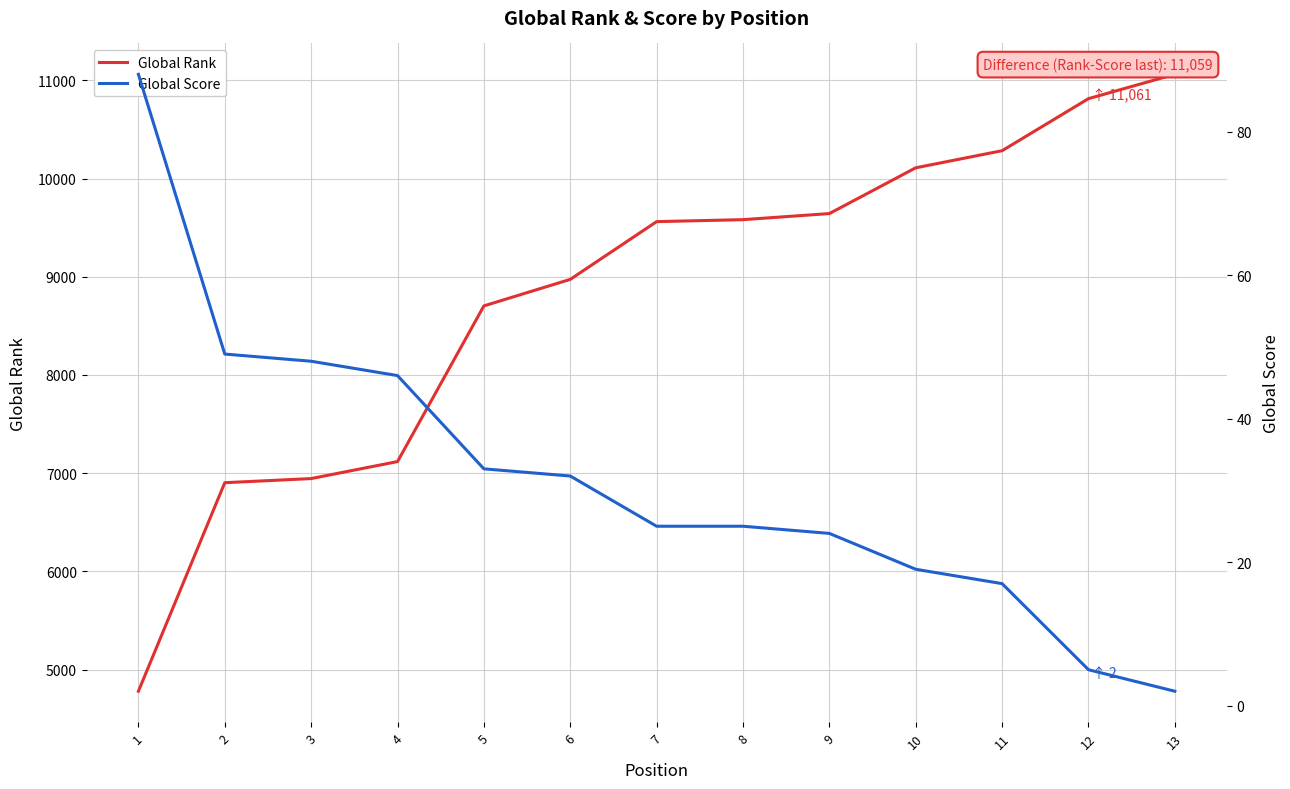

Which has a higher value, 2 or 13?

13